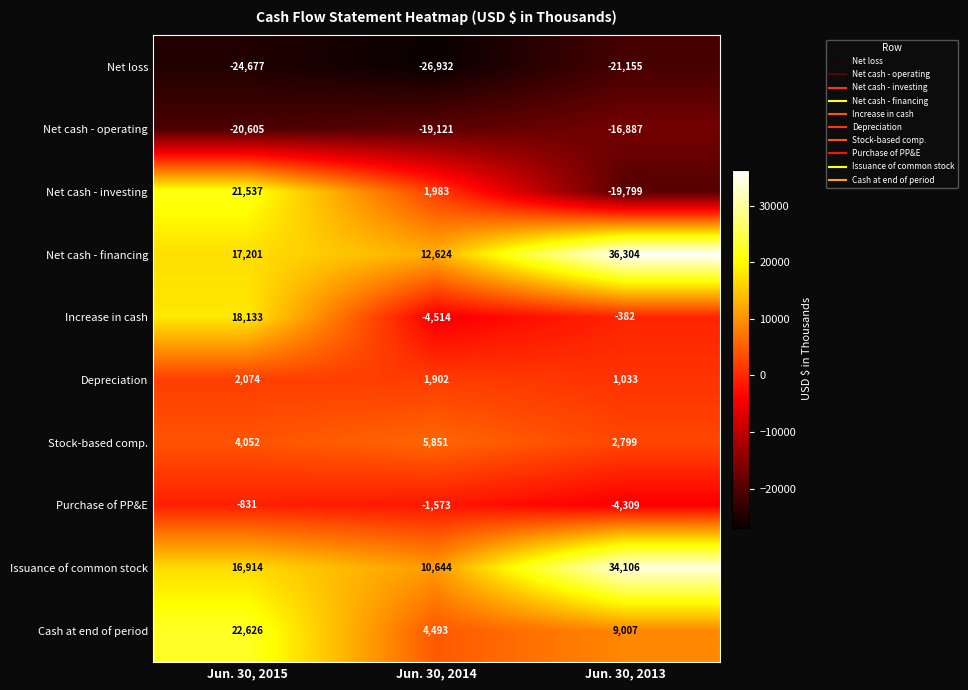

Which series has the widest spread of values?

Net cash - investing